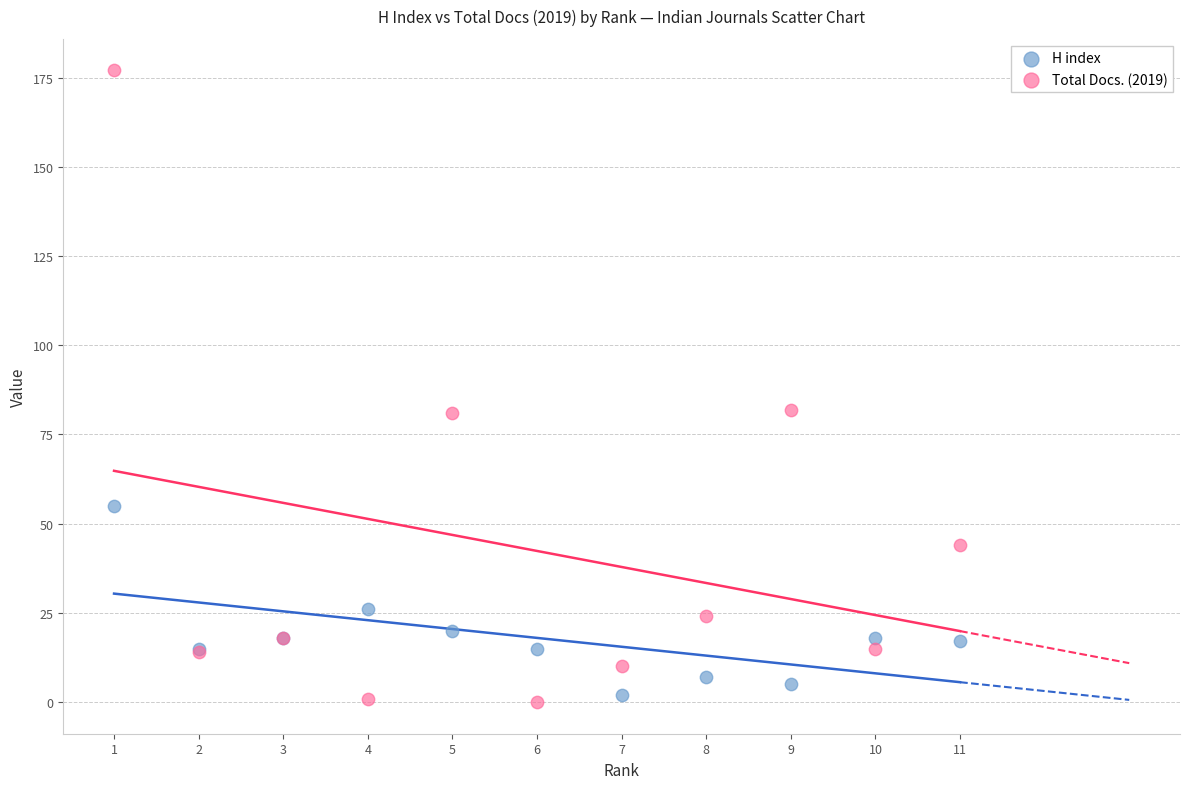

Which series has the largest Y range (max minus min)?

Total Docs. (2019)